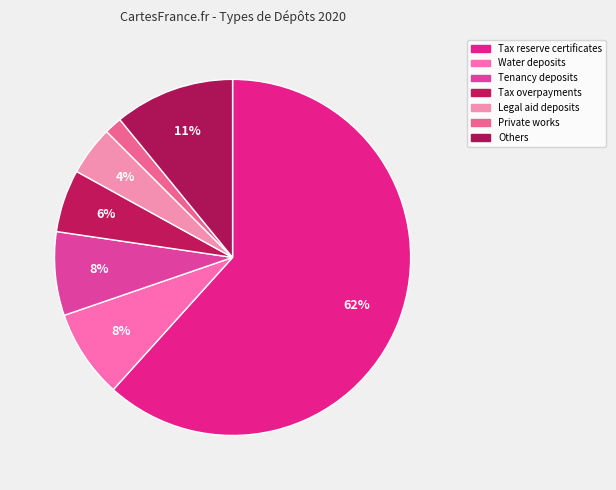

To the nearest percent, what is the difference between the Private works and Tenancy deposits slice percentages?

6%